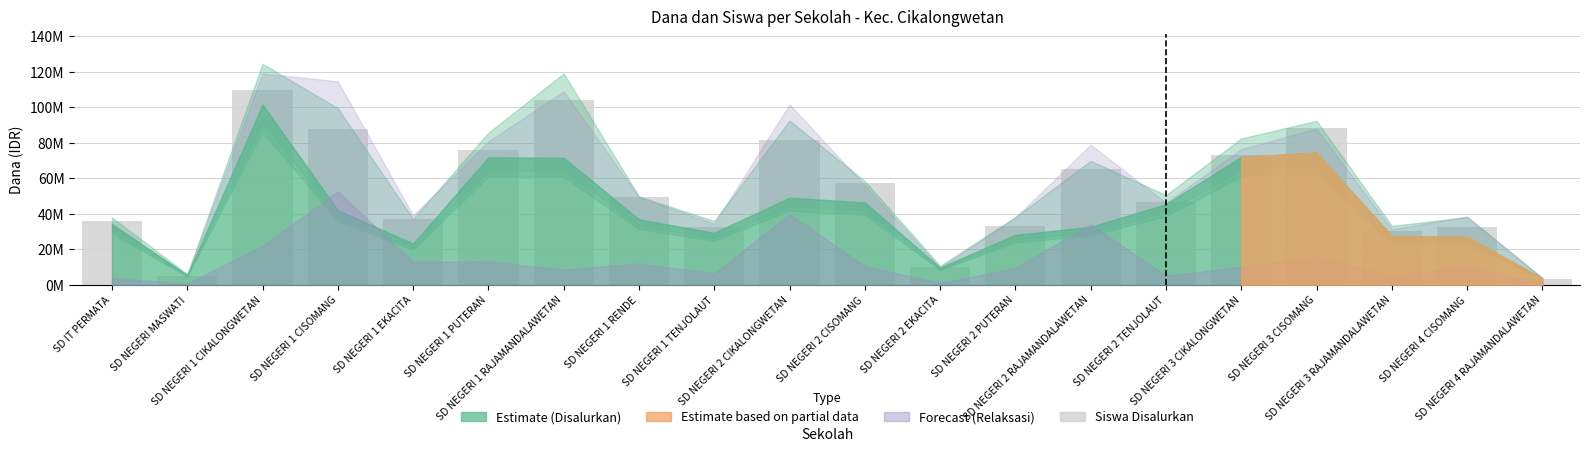

Reading left to right, what are all the values shown in this chart?

SD IT PERMATA=35999648.4	SD NEGERI MASWATI=4965468.8	SD NEGERI 1 CIKALONGWETAN=109654101.6	SD NEGERI 1 CISOMANG=87723281.2	SD NEGERI 1 EKACITA=36827226.6	SD NEGERI 1 PUTERAN=76137187.5	SD NEGERI 1 RAJAMANDALAWETAN=104274843.8	SD NEGERI 1 RENDE=49654687.5	SD NEGERI 1 TENJOLAUT=32275546.9	SD NEGERI 2 CIKALONGWETAN=81516445.3	SD NEGERI 2 CISOMANG=57516679.7	SD NEGERI 2 EKACITA=9930937.5	SD NEGERI 2 PUTERAN=33103125.0	SD NEGERI 2 RAJAMANDALAWETAN=65378671.9	SD NEGERI 2 TENJOLAUT=46758164.1	SD NEGERI 3 CIKALONGWETAN=72826875.0	SD NEGERI 3 CISOMANG=88550859.4	SD NEGERI 3 RAJAMANDALAWETAN=30206601.6	SD NEGERI 4 CISOMANG=32689335.9	SD NEGERI 4 RAJAMANDALAWETAN=3310312.5